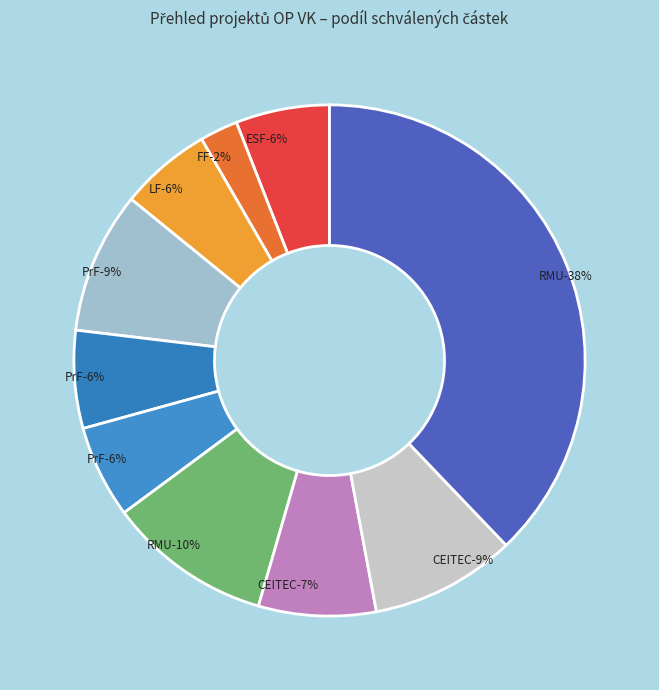

Rank the categories by value from highest to lowest.

RMU (2), RMU (1), CEITEC (2), PrF (1), CEITEC (1), PrF (2), ESF, PrF (3), LF, FF